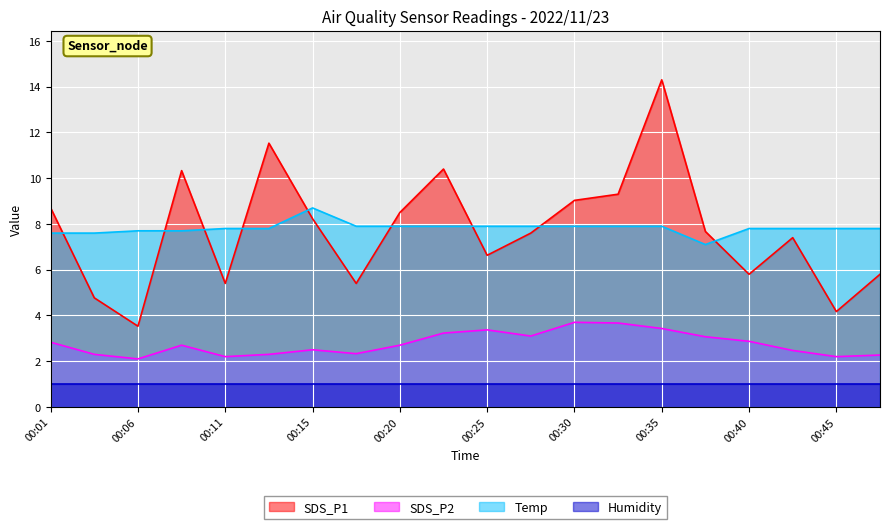

What is the average value of the SDS_P2 series?

2.8